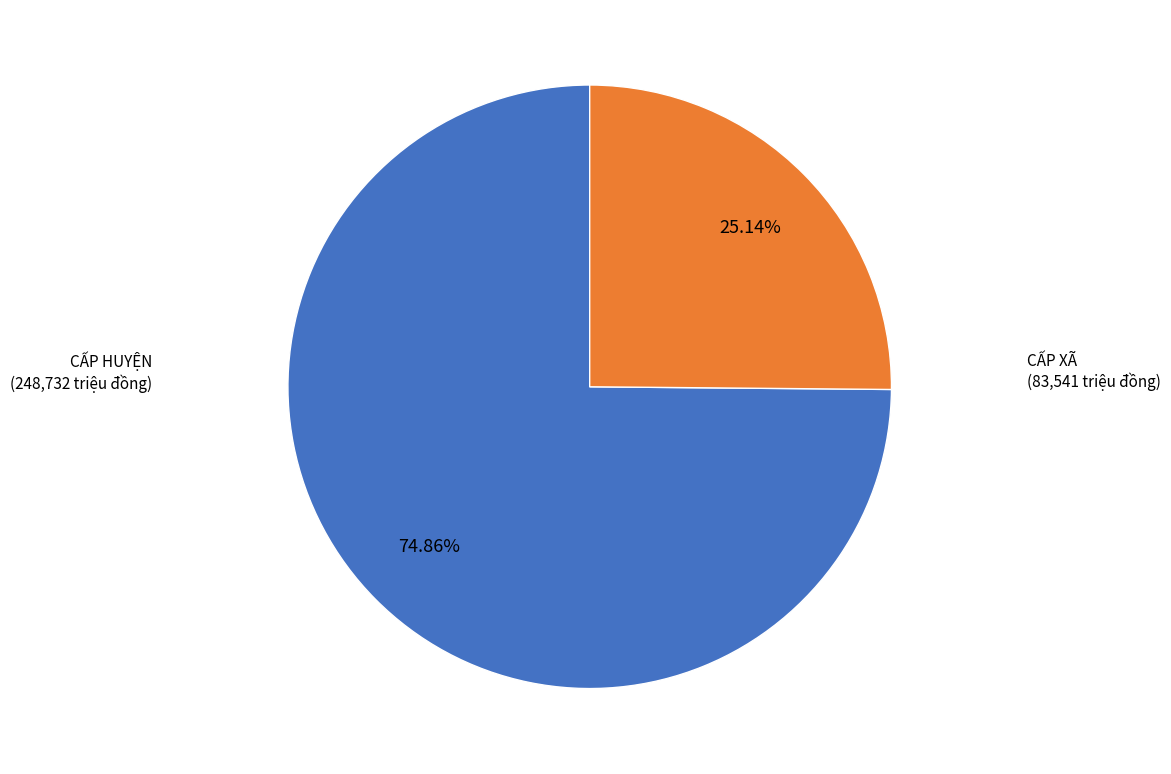

Does any single category account for the majority?

Yes